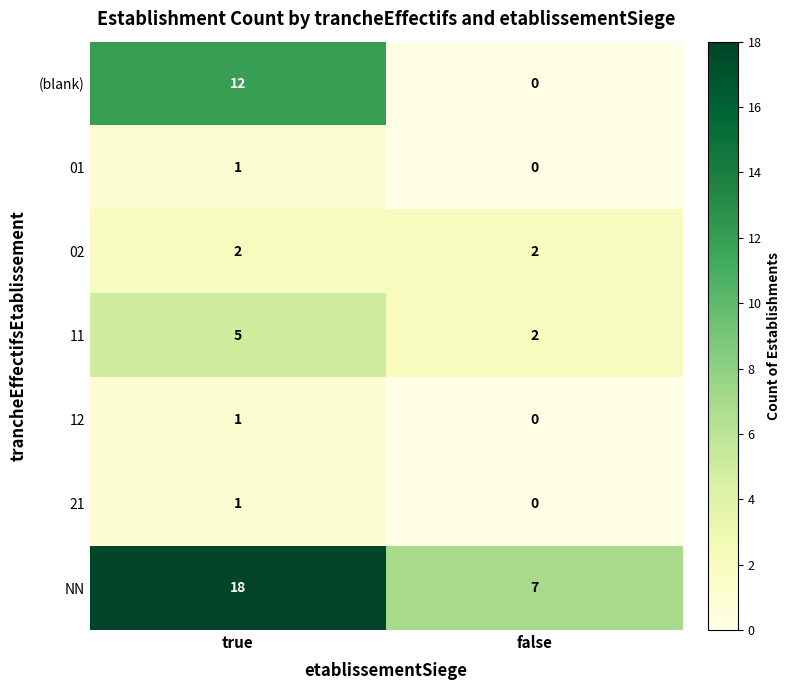

The value of (blank) at true is 17. True or false?

False